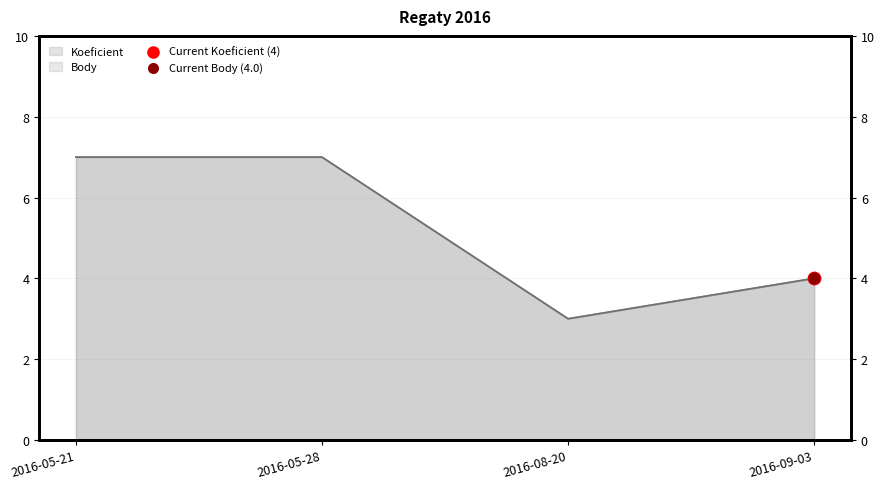

Which series contains the lowest Y value?

Koeficient